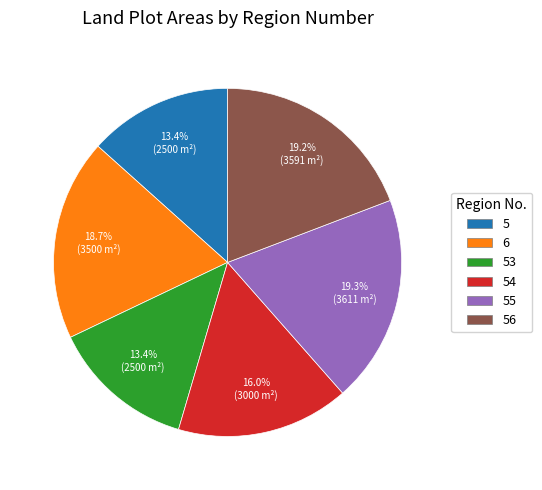

To the nearest percent, what is the average slice percentage?

17%